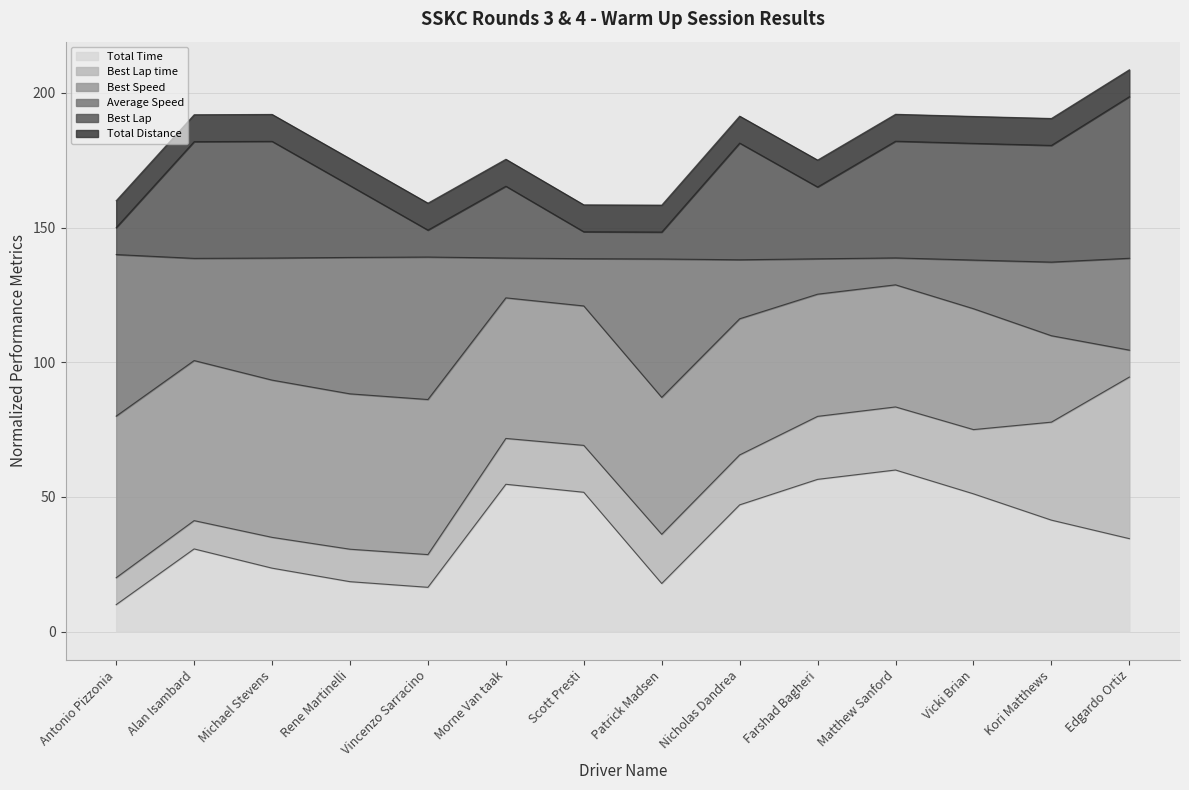

At which label does Total Time reach its minimum?

Antonio Pizzonia